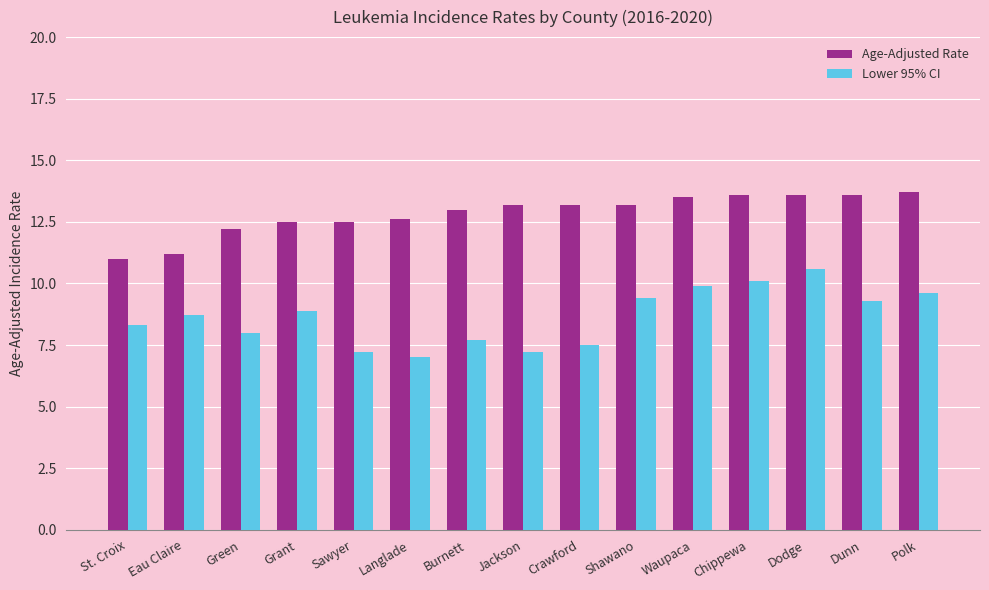

Which series has the largest range (max minus min)?

Lower 95% CI